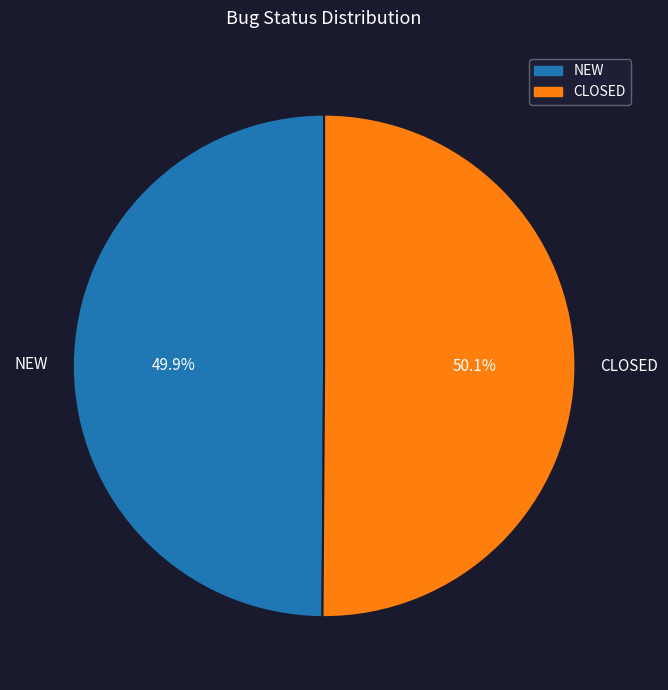

What percentage do CLOSED and NEW together represent?

100.0%